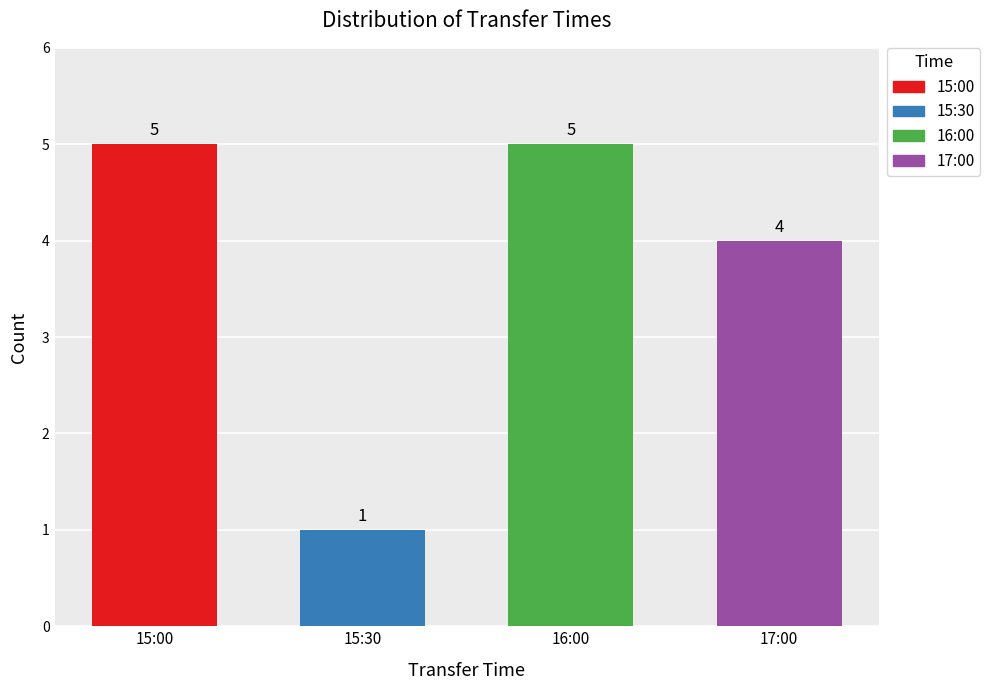

How many categories are shown in the chart?

4